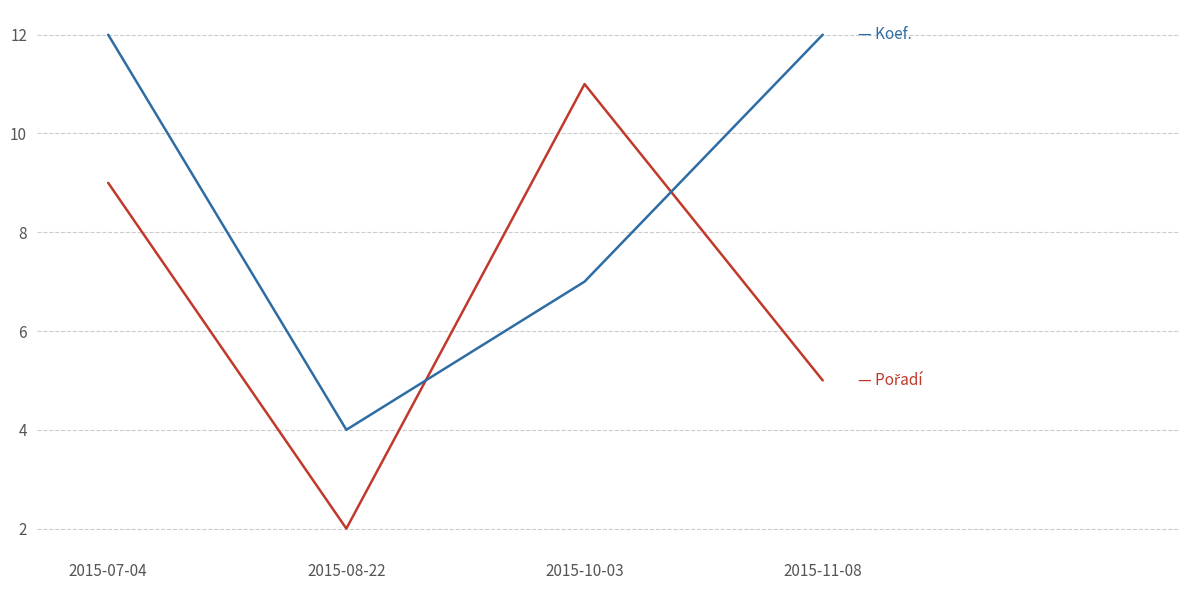

At which category does the chart reach its minimum across all series?

2015-08-22